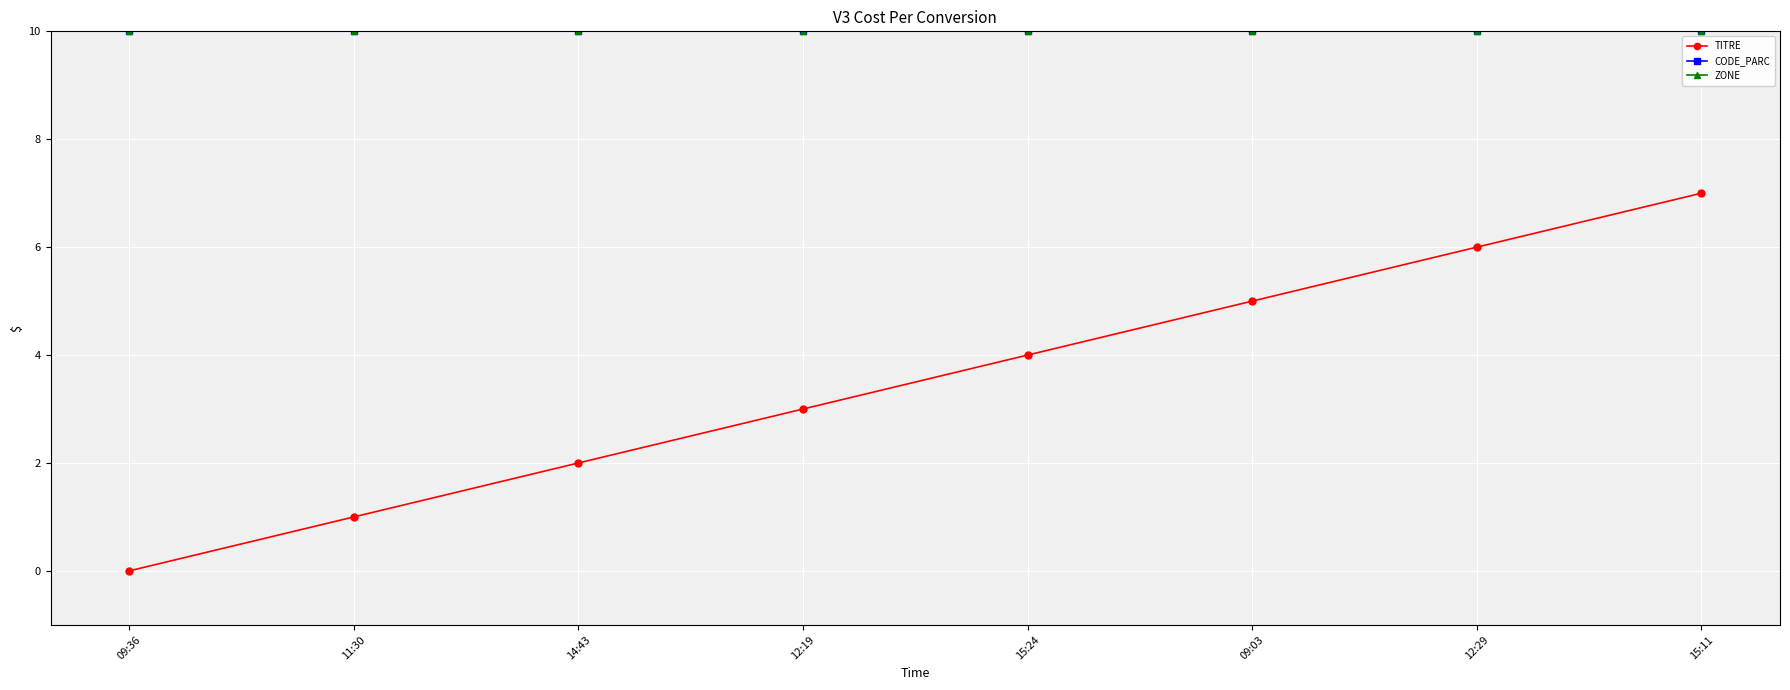

True or false: TITRE has more than 2 interior local peaks.

False